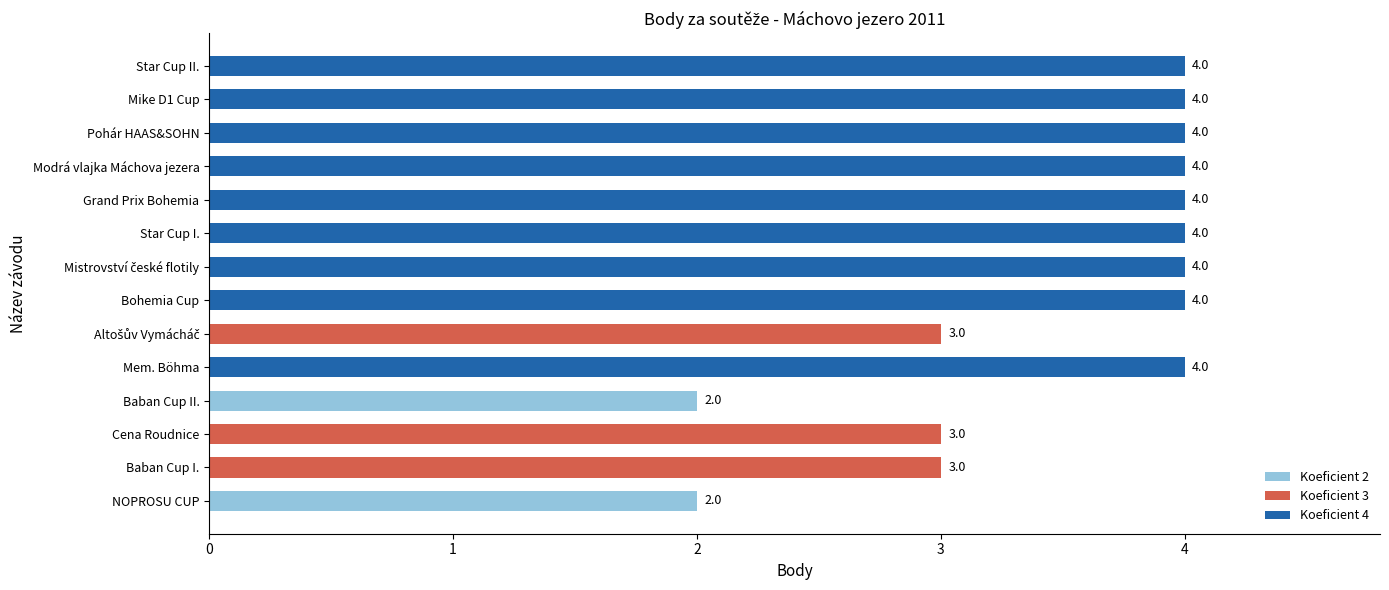

Reading bottom to top, what are all the values shown in this chart?

2	3	3	2	4	3	4	4	4	4	4	4	4	4